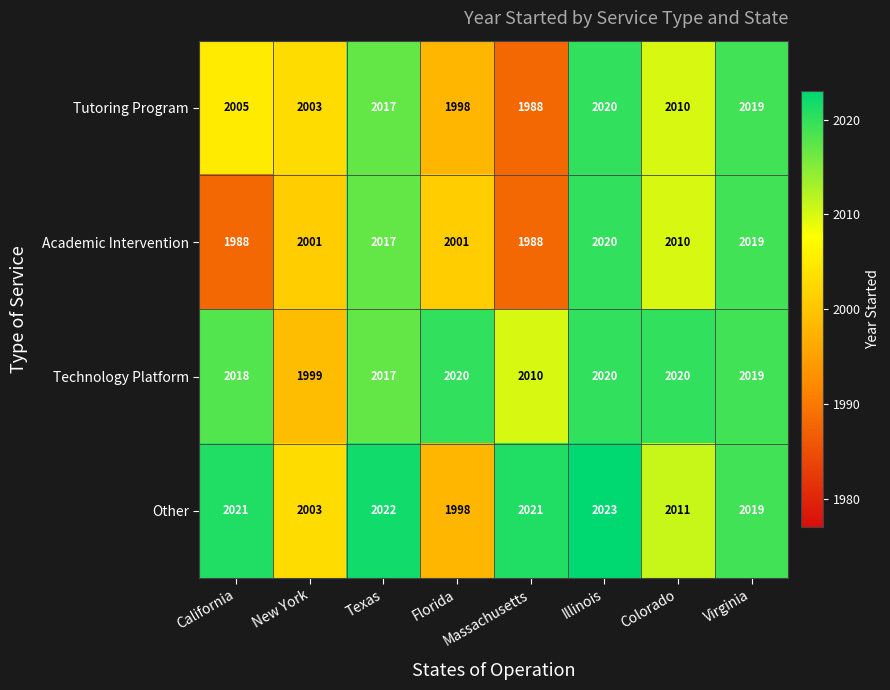

Which label corresponds to the largest value in the chart?

Illinois